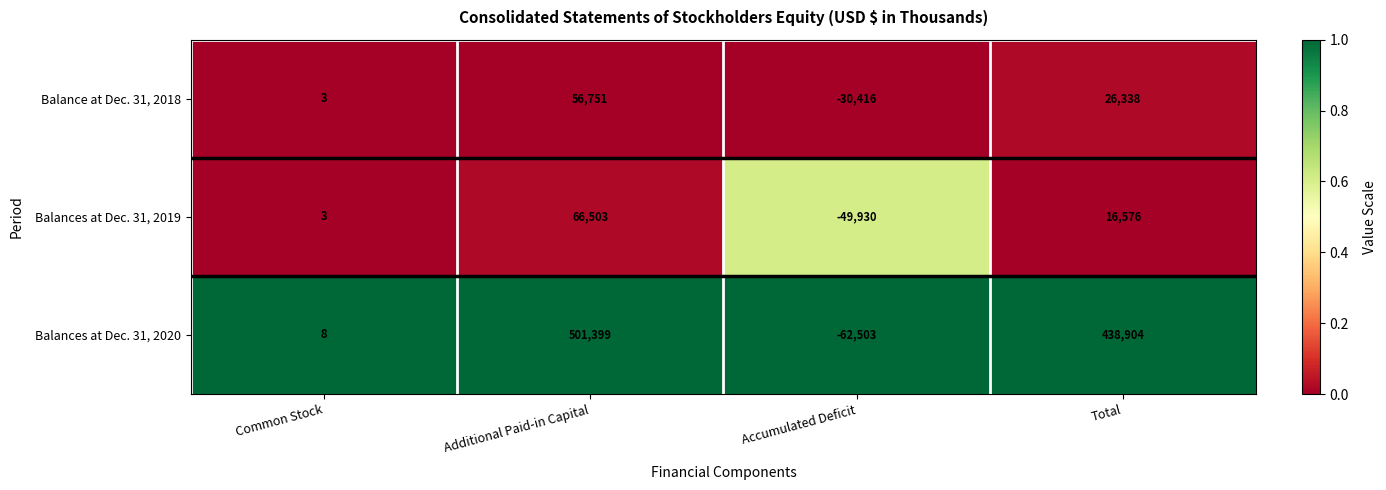

The Balances at Dec. 31, 2019 series shows 2 at Common Stock. True or false?

False